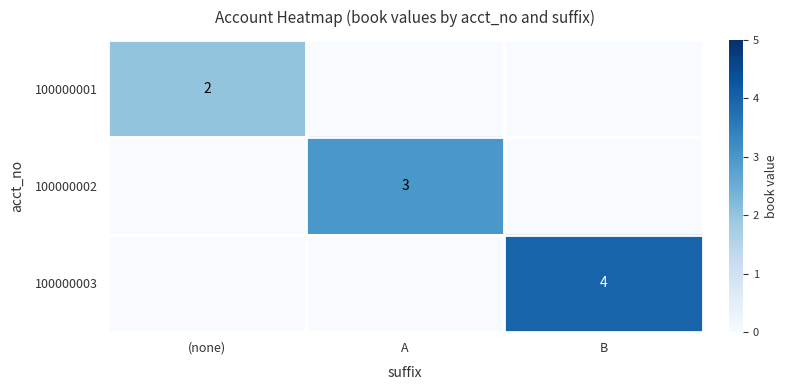

The 100000001 series shows 2 at (none). True or false?

True